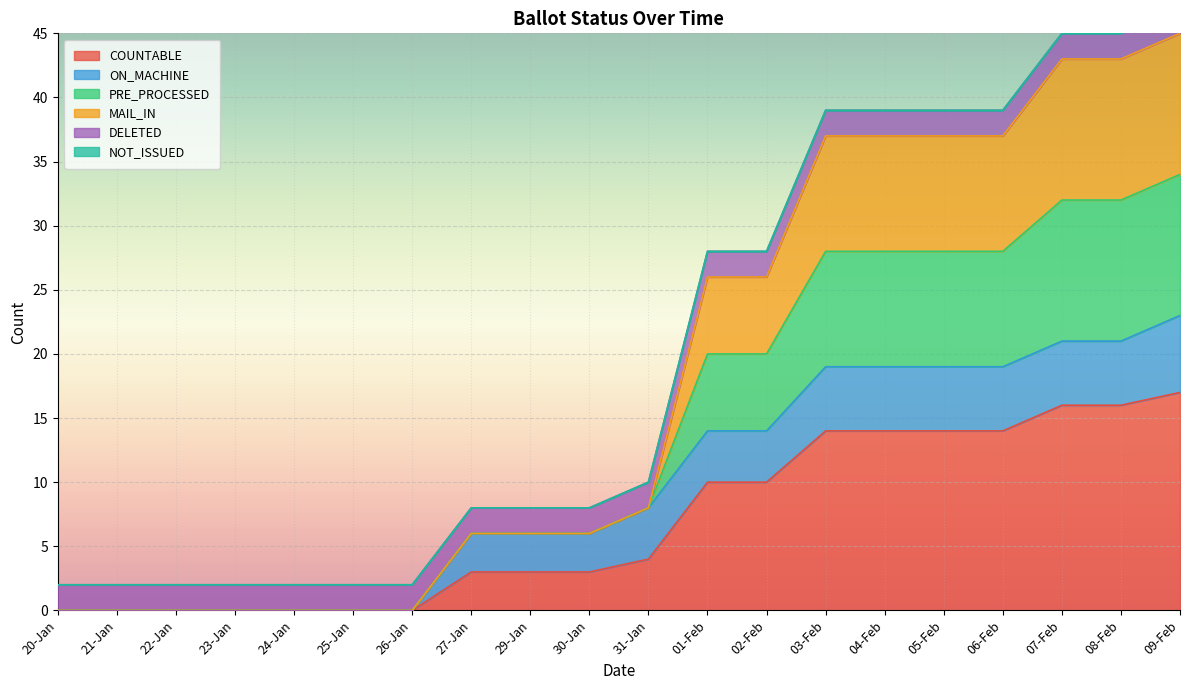

True or false: MAIL_IN and PRE_PROCESSED cross at least once.

False